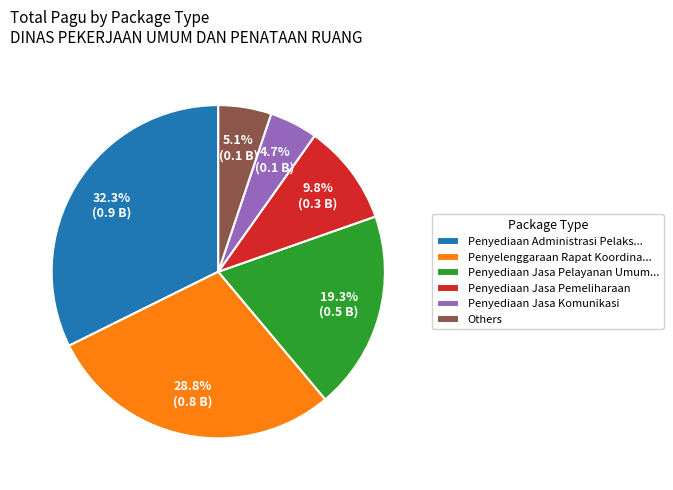

Combined, do Others and Penyediaan Administrasi Pelaks... account for over 50%?

No